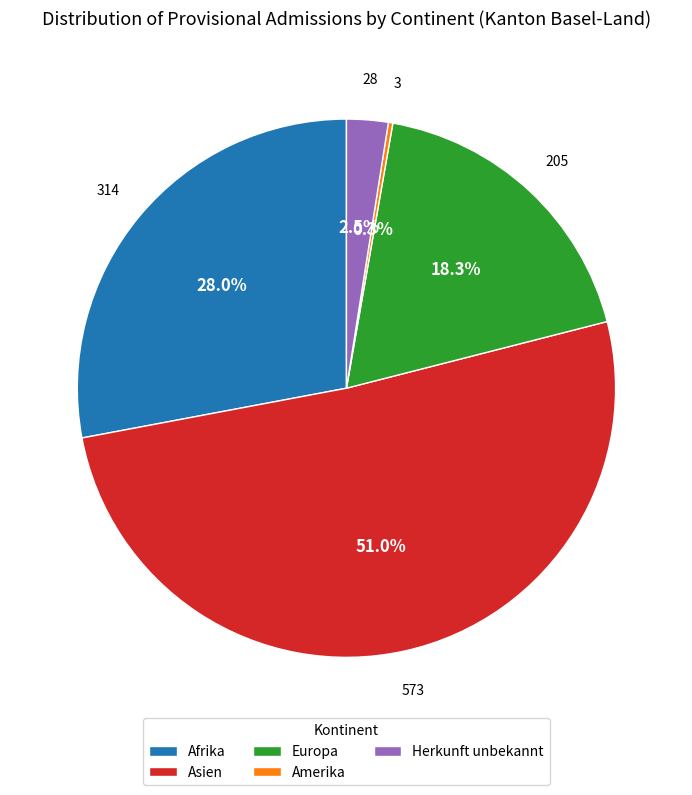

Which slice is the largest?

Asien